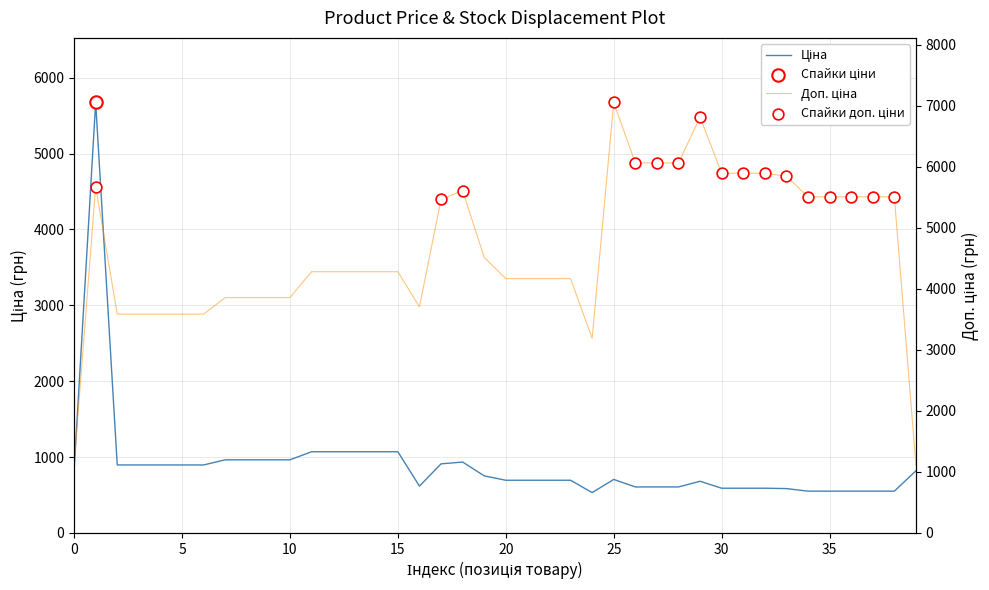

Which series has the largest total across all categories?

Доп. ціна